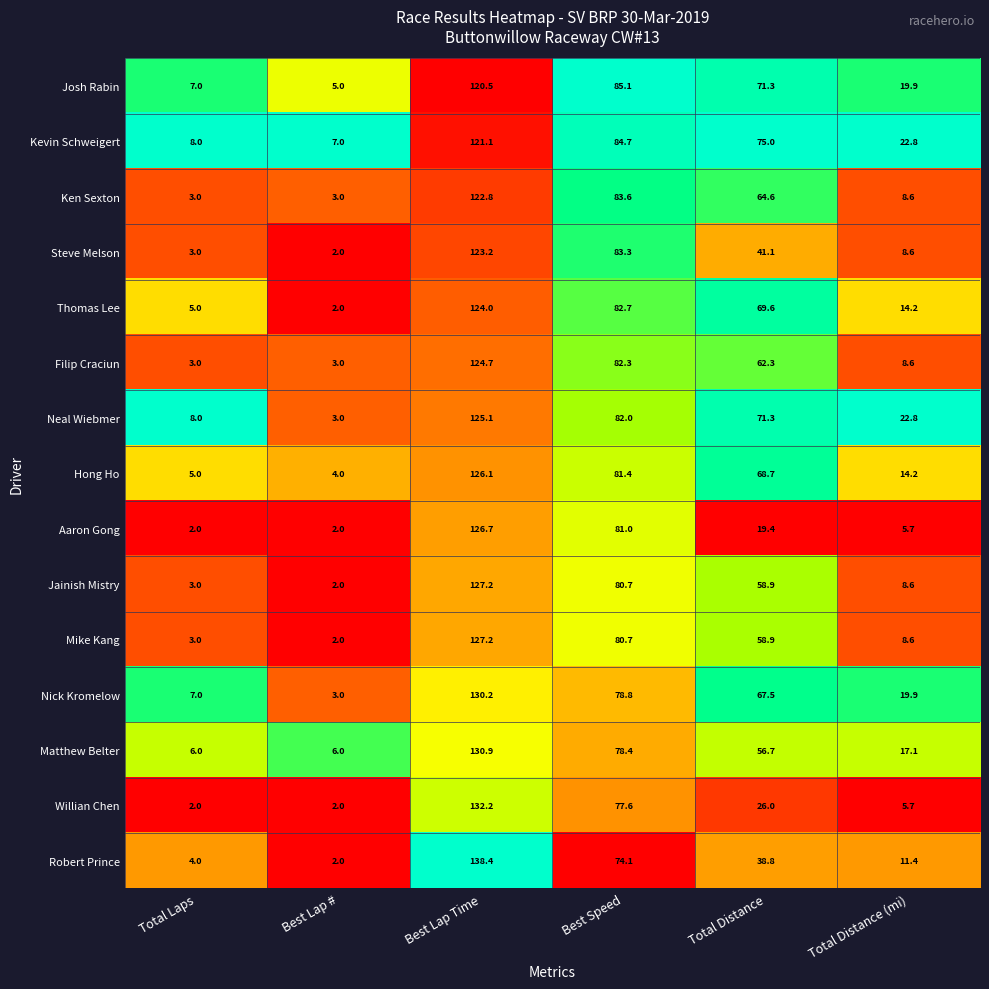

What is the sum of all Matthew Belter values?

295.1